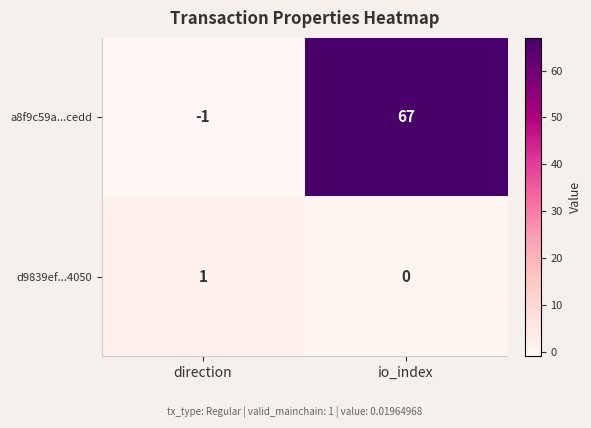

What is the sum of all a8f9c59a...cedd values?

66